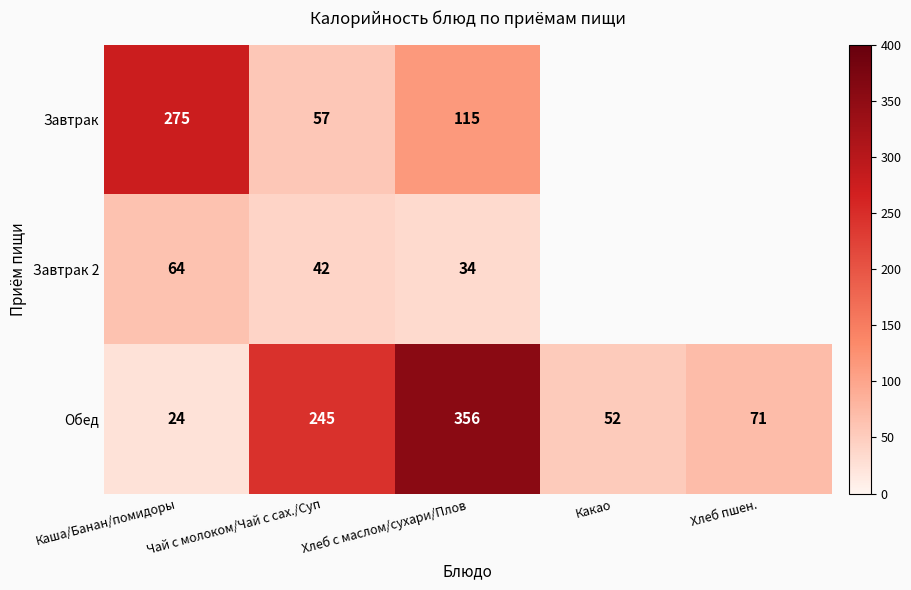

At Хлеб с маслом/сухари/Плов, list the series in order from largest to smallest.

Обед, Завтрак, Завтрак 2